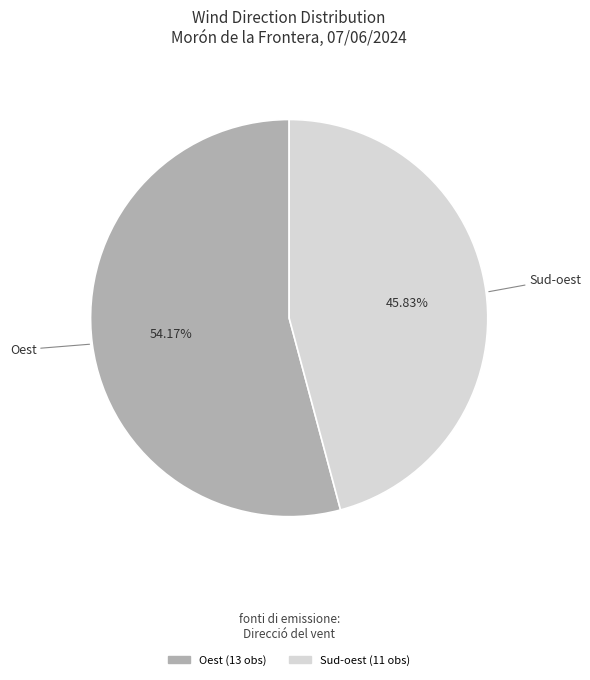

Does any single category account for the majority?

Yes